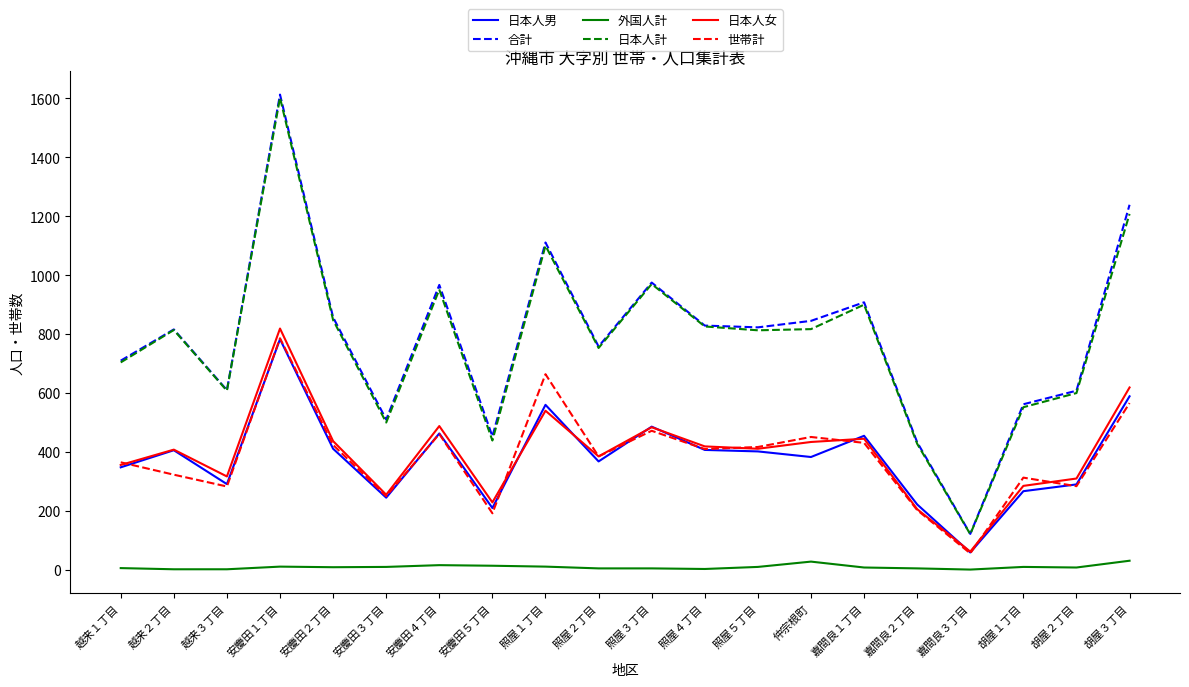

True or false: 日本人女 and 日本人計 intersect in this chart.

False